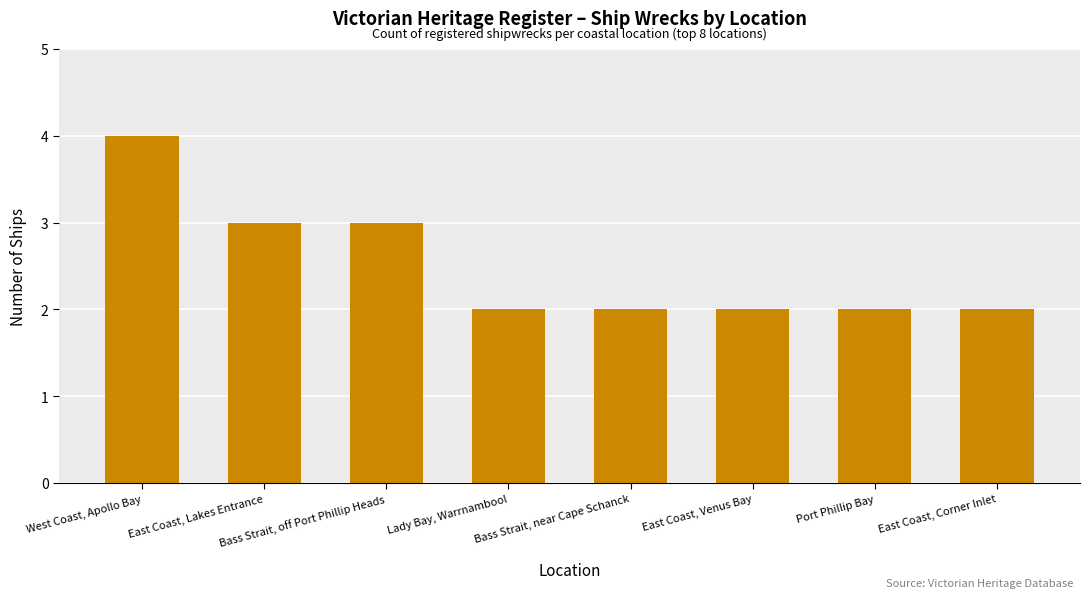

The chart shows a value of 3 at Bass Strait, near Cape Schanck. True or false?

False